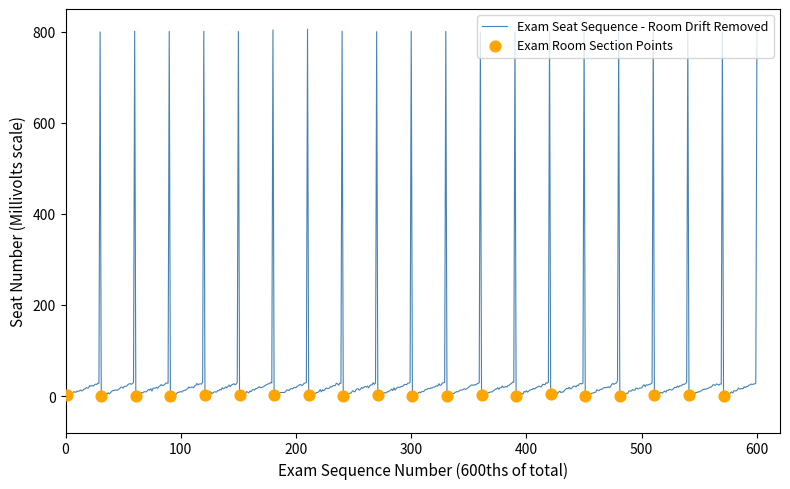

What is the difference between the maximum and minimum values?

806.1